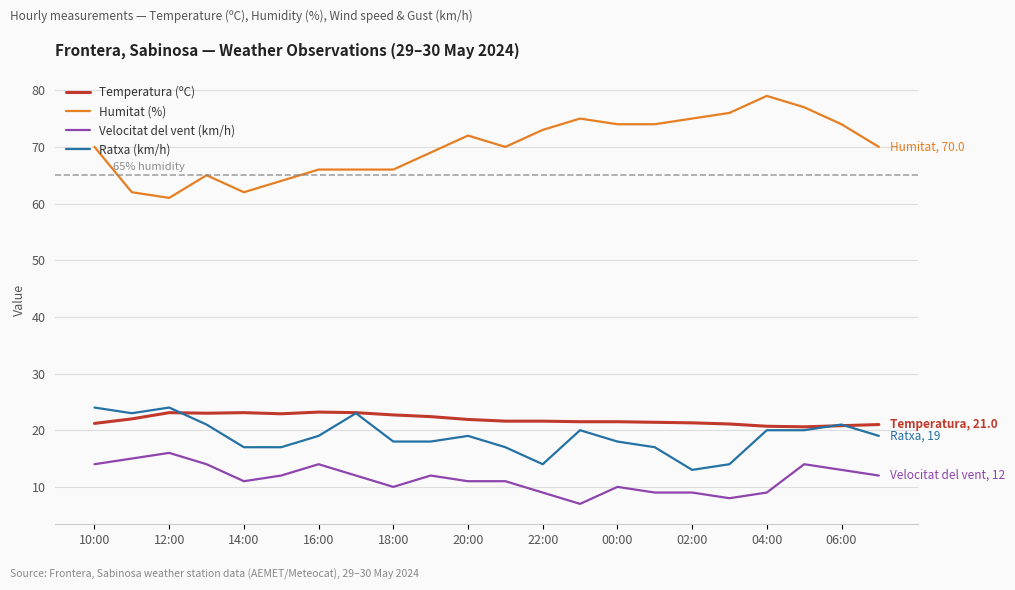

Which series has the largest total across all categories?

Humitat (%)